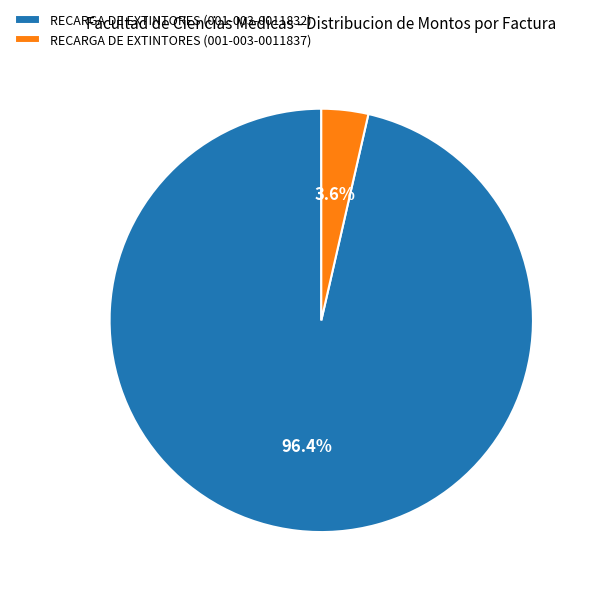

Rank the categories by value from lowest to highest.

RECARGA DE EXTINTORES (001-003-0011837), RECARGA DE EXTINTORES (001-003-0011832)